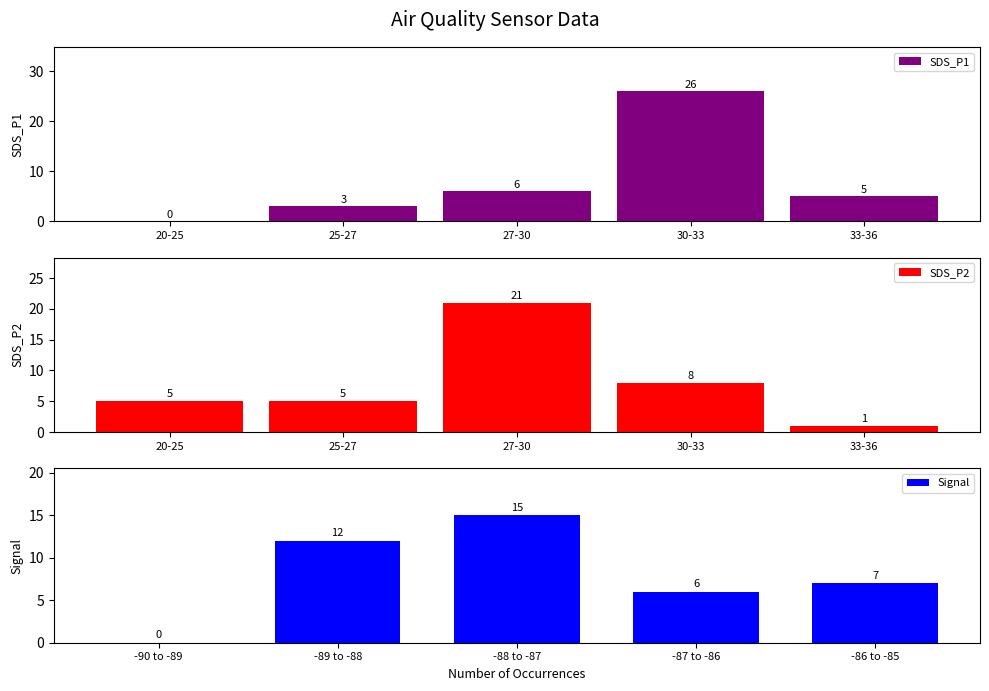

What is the value of the SDS_P2 bar at the 2nd from the left?

5